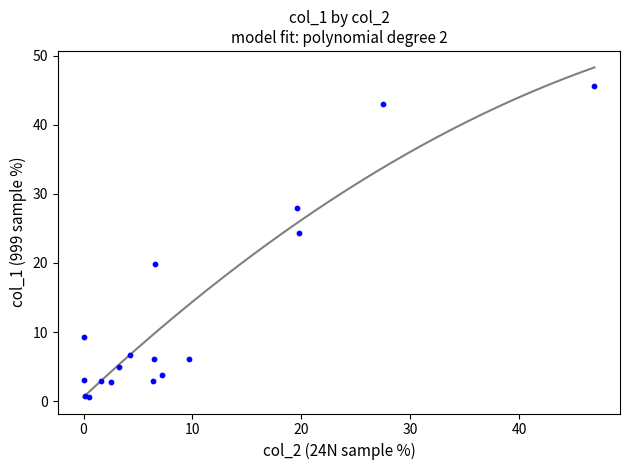

What Y value in the scatter plot is closest to 23?

24.3